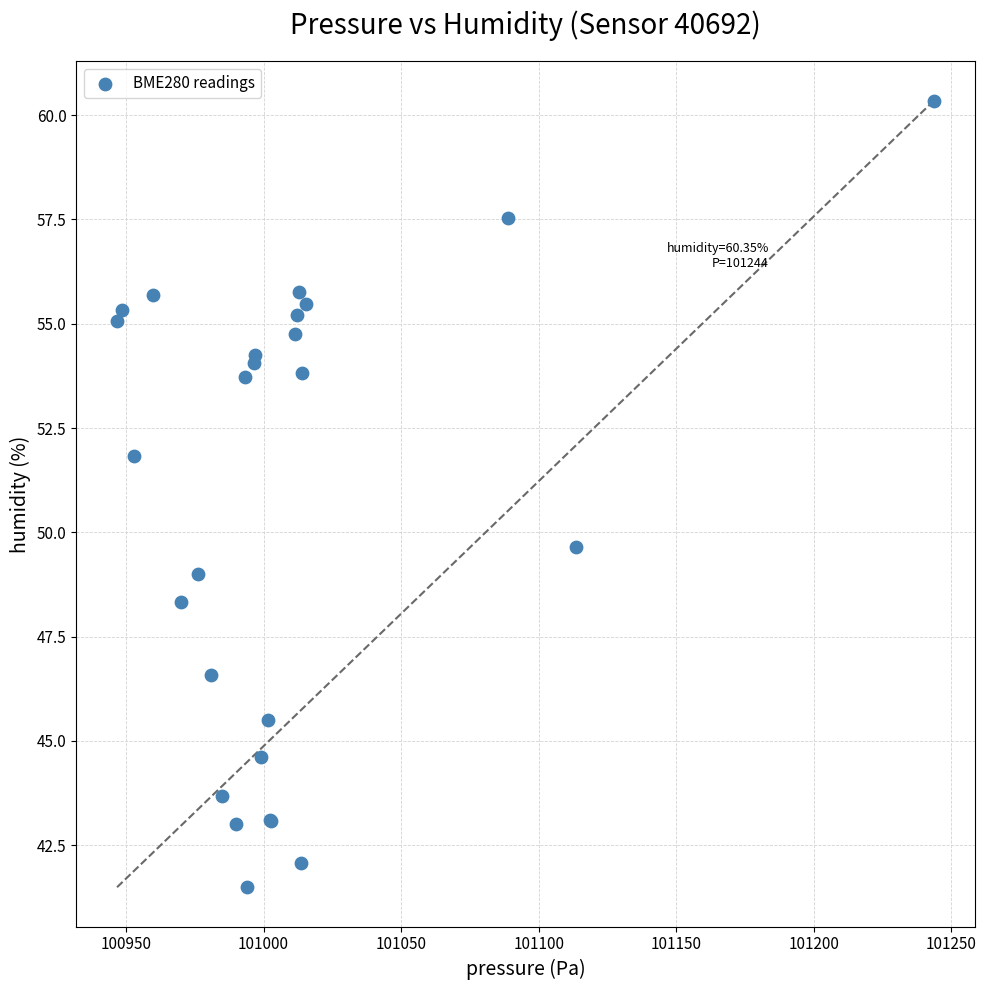

What Y value in the scatter plot is closest to 50?

49.6